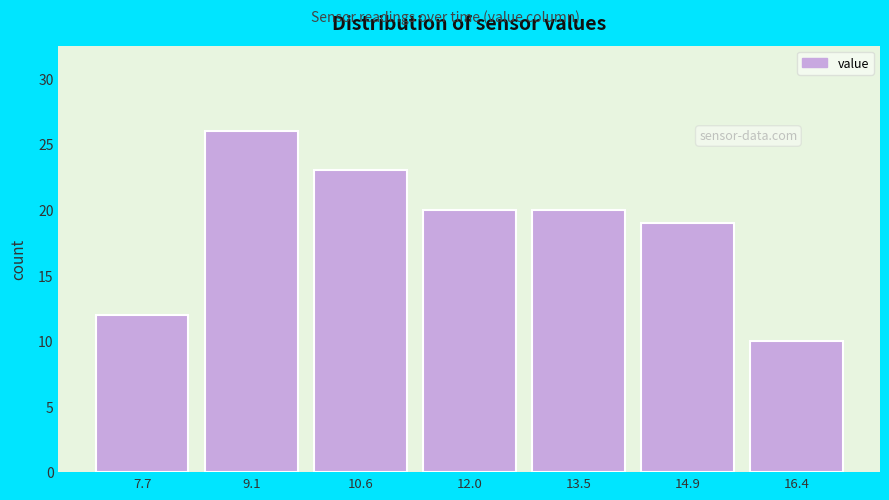

Reading left to right, extract all data points from this chart.

12	26	23	20	20	19	10